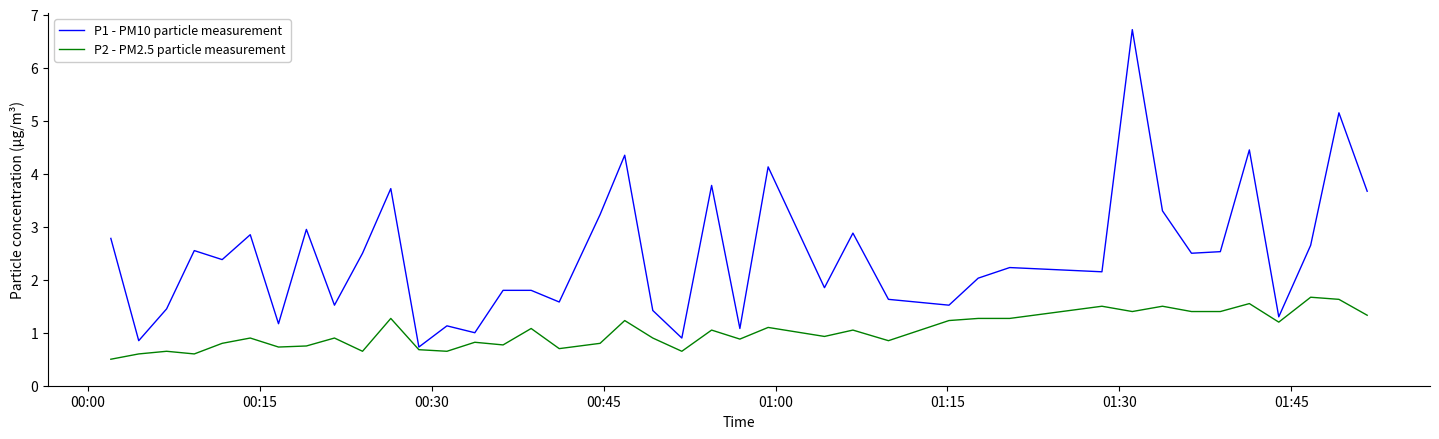

Which series has the widest spread of values?

P1 - PM10 particle measurement